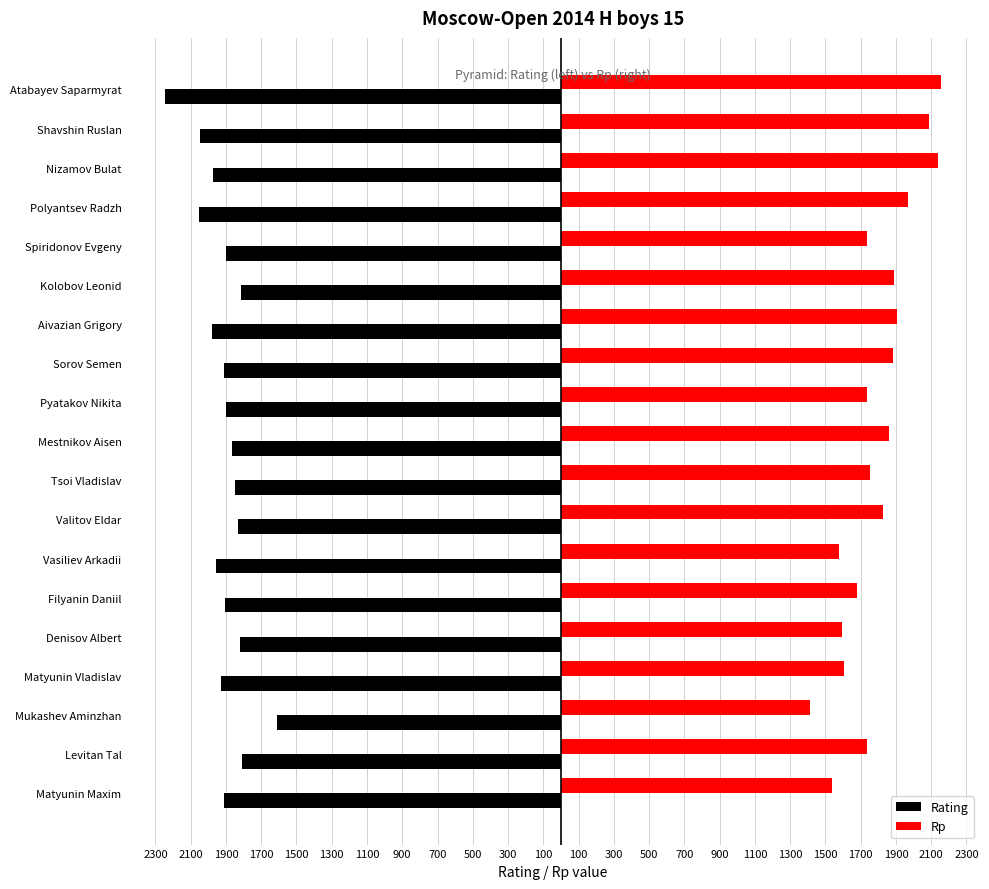

What are all the series names shown in the legend?

Rating, Rp